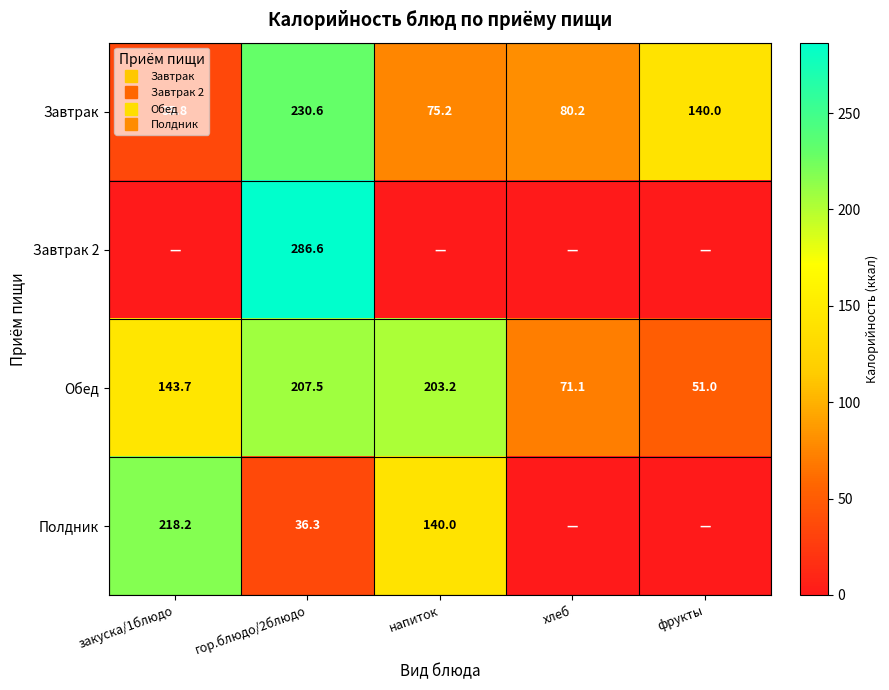

Rank the series at напиток from lowest to highest value.

Завтрак 2, Завтрак, Полдник, Обед